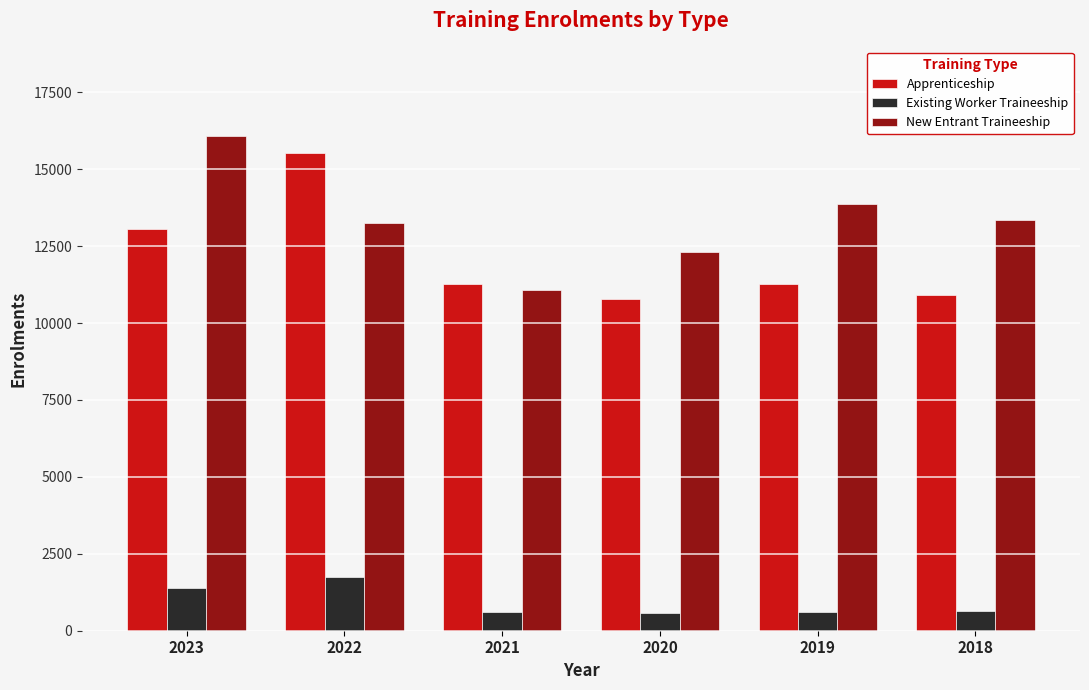

What is the sum of all New Entrant Traineeship values?

79948